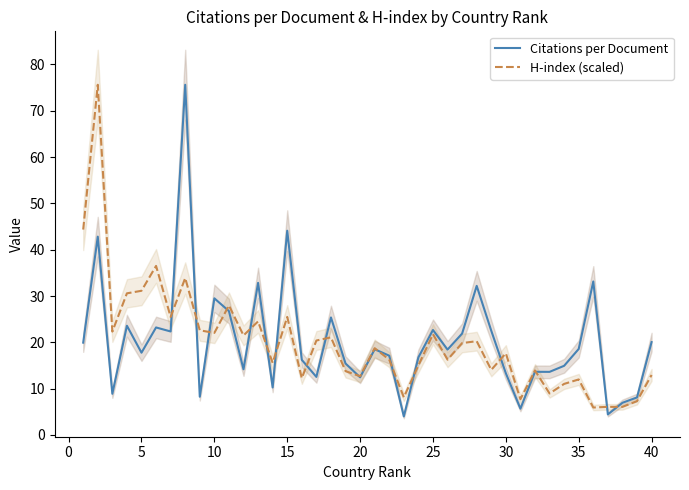

The value of Citations per Document at 10 is 29.5. True or false?

True